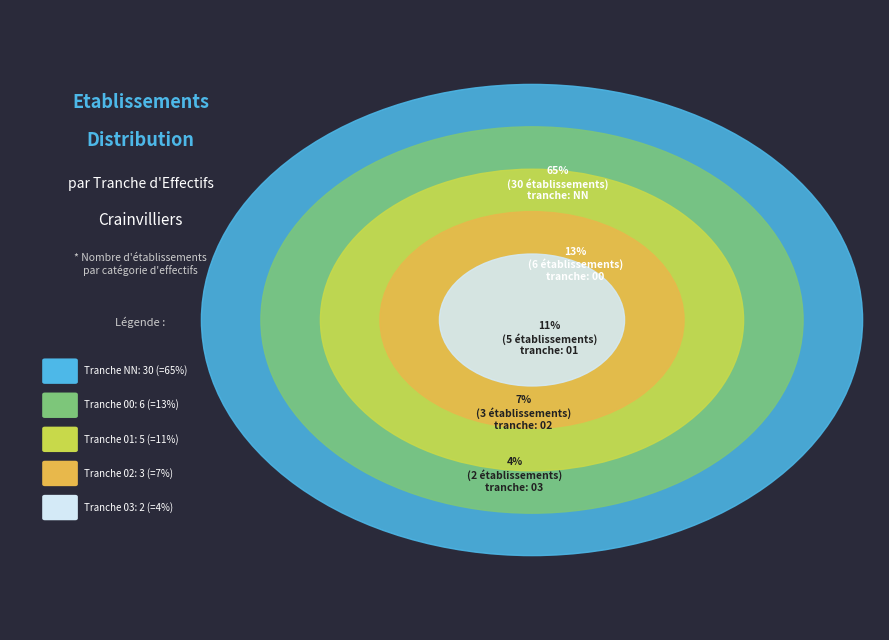

Is the sum of 02 and 03 greater than half?

No